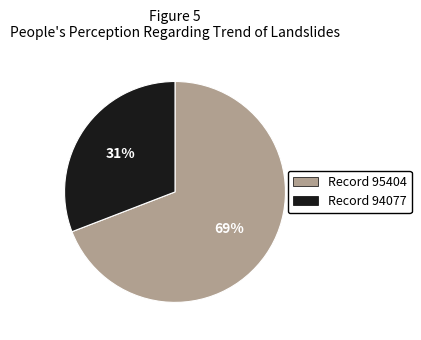

To the nearest percent, what is the difference between the largest and smallest slice percentages?

38%